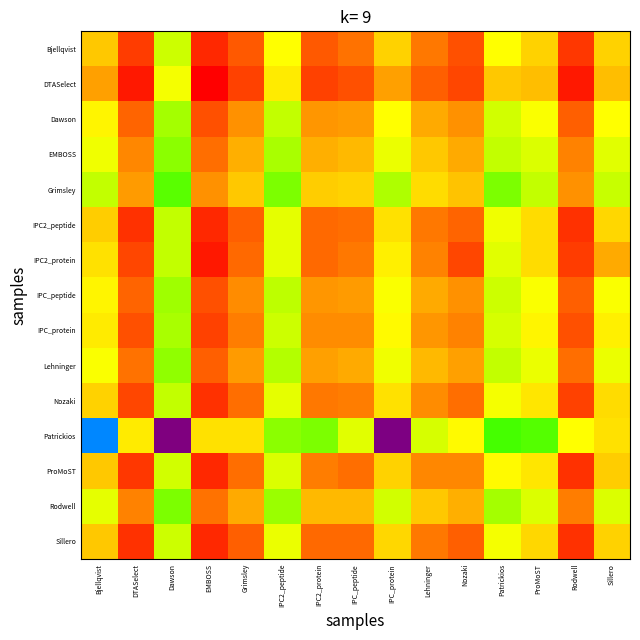

Rank the series by their maximum value, from lowest to highest.

Patrickios, Grimsley, Rodwell, EMBOSS, Lehninger, Dawson, IPC_peptide, IPC_protein, Nozaki, IPC2_peptide, Bjellqvist, ProMoST, Sillero, IPC2_protein, DTASelect